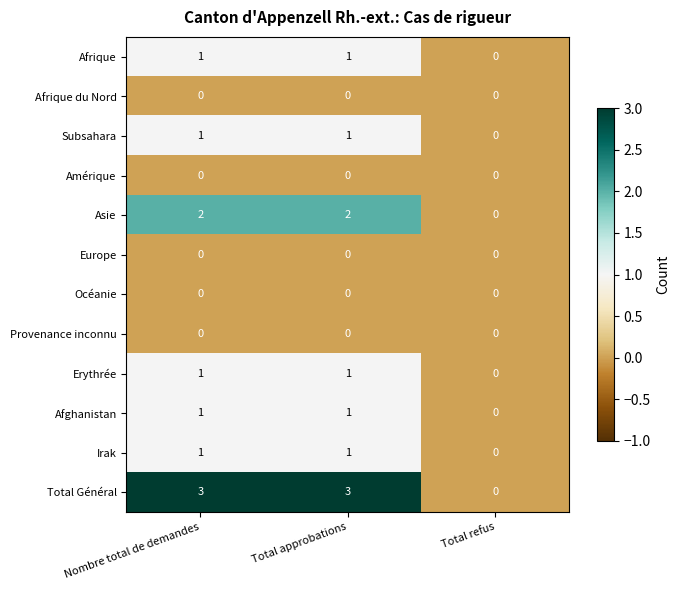

The Irak series shows 1 at Total approbations. True or false?

True